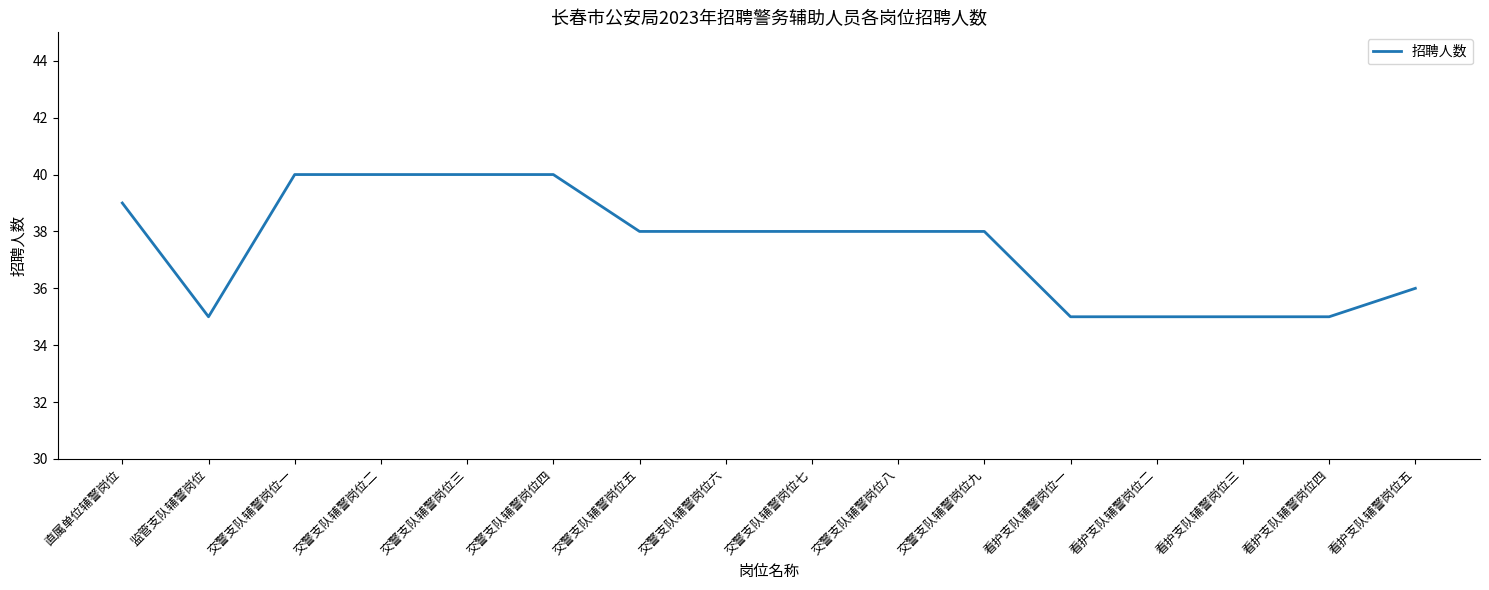

What is the smallest value displayed?

35